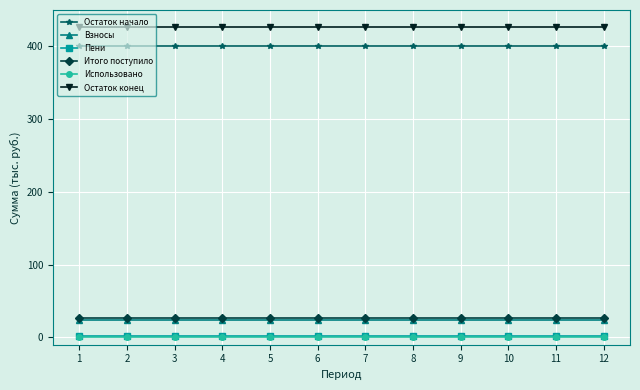

What are all the series names shown in the legend?

Остаток начало, Взносы, Пени, Итого поступило, Использовано, Остаток конец